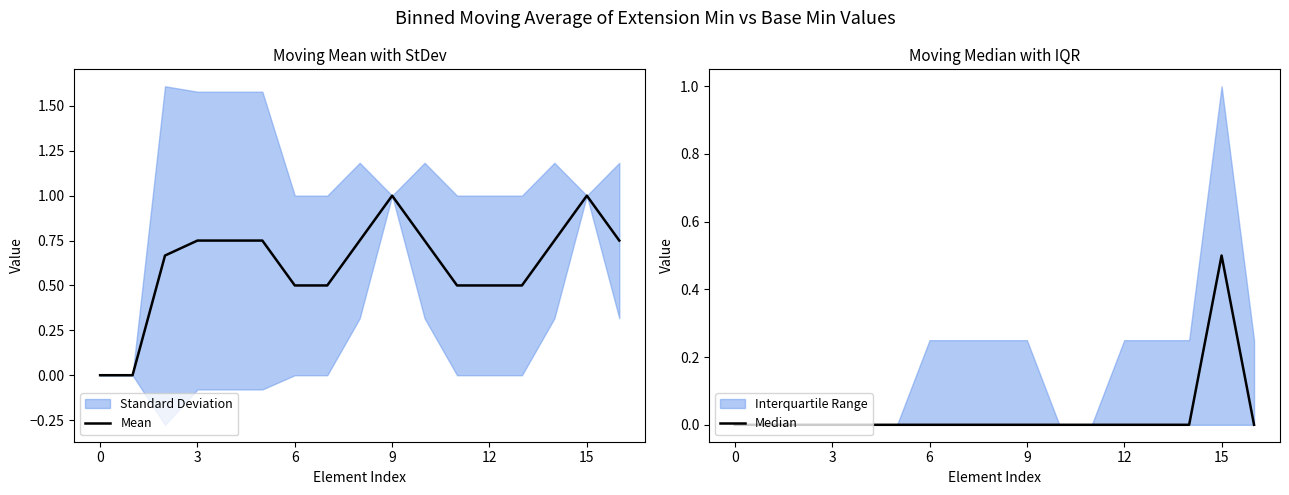

True or false: Mean has more than 2 interior local peaks.

False